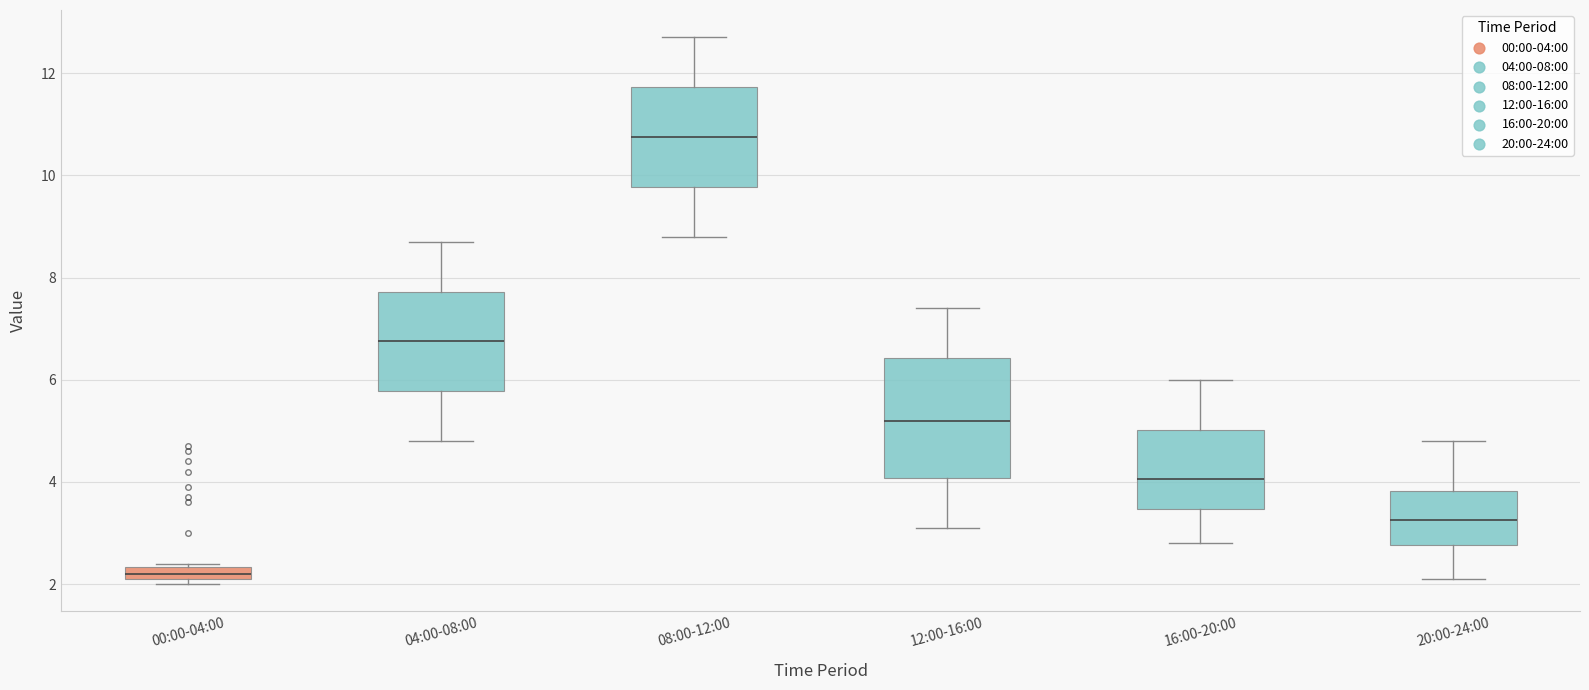

Which box is the tallest, from its lower edge to its upper edge?

12:00-16:00